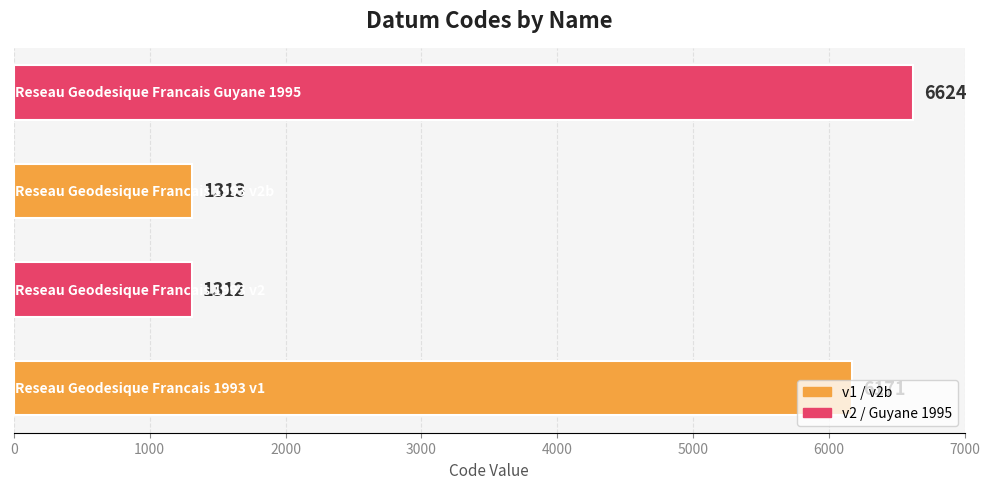

What is the smallest value displayed?

1312